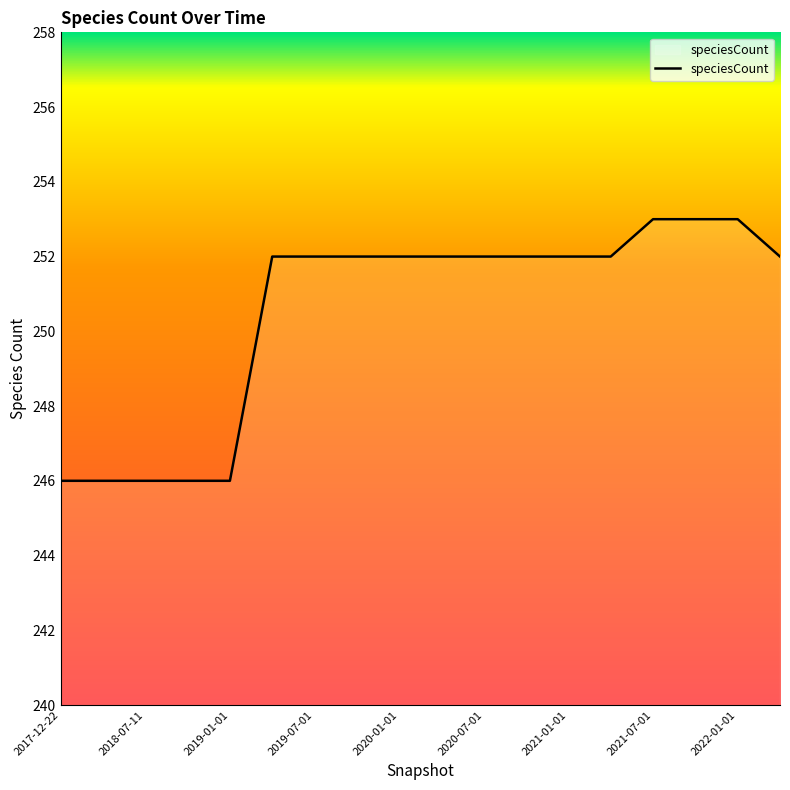

How many lines are shown in the chart?

1